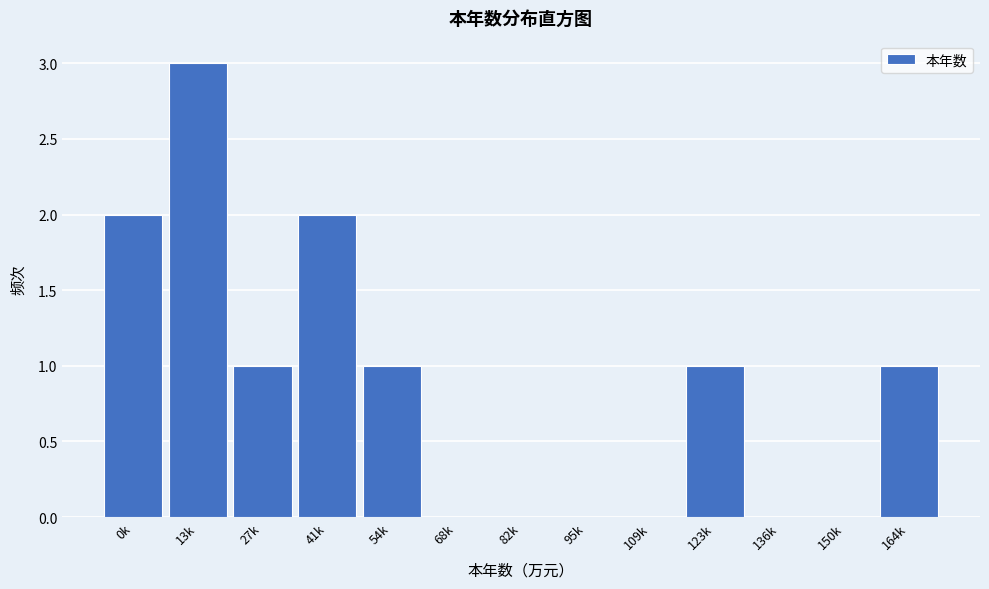

Reading left to right, transcribe all the data shown in this chart.

0k=2	13k=3	27k=1	41k=2	54k=1	68k=0	82k=0	95k=0	109k=0	123k=1	136k=0	150k=0	164k=1